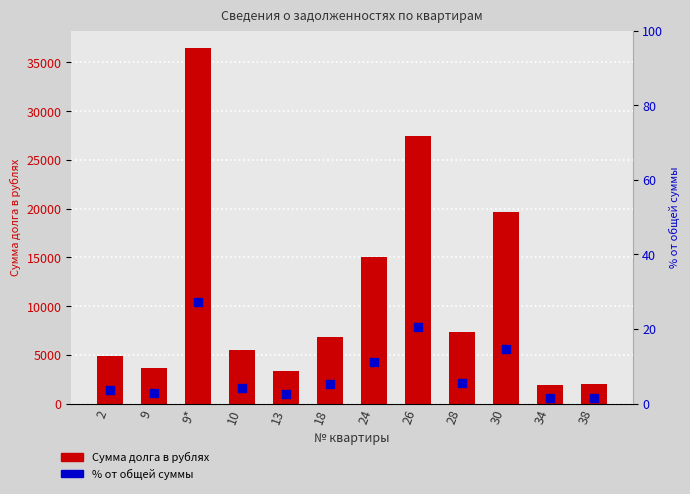

What are all the series names shown in the legend?

Сумма долга в рублях, % от общей суммы